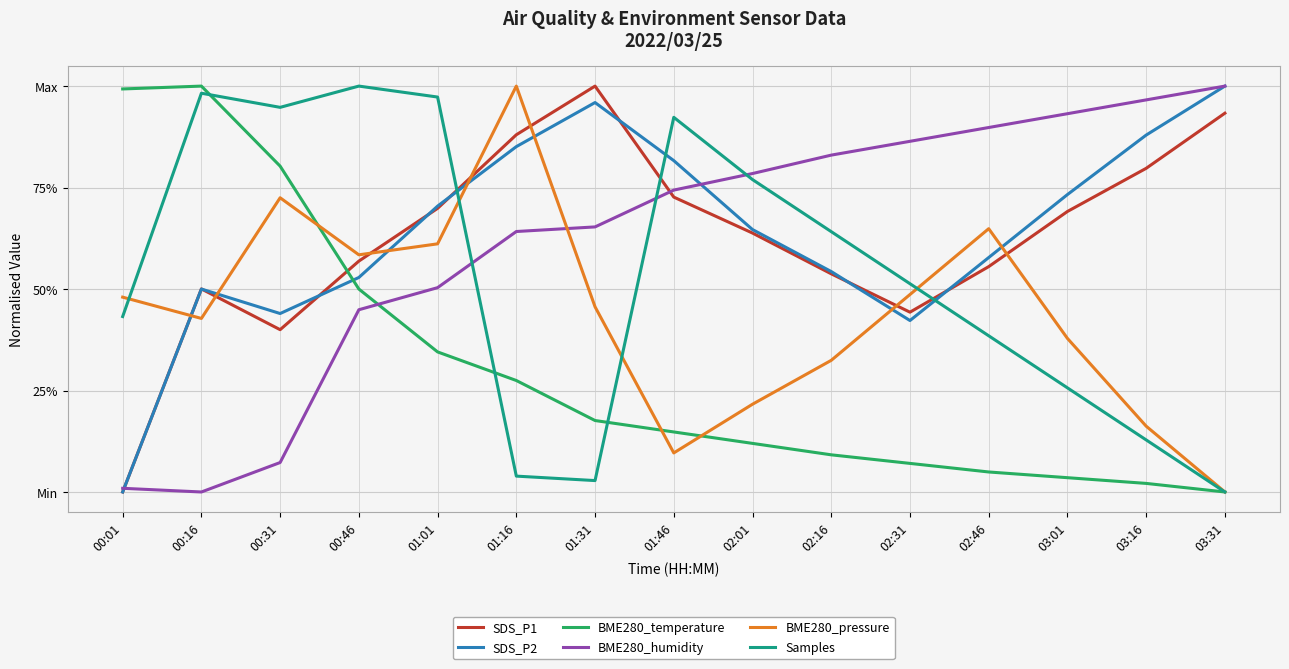

Does the chart display data point markers on the line(s)?

No